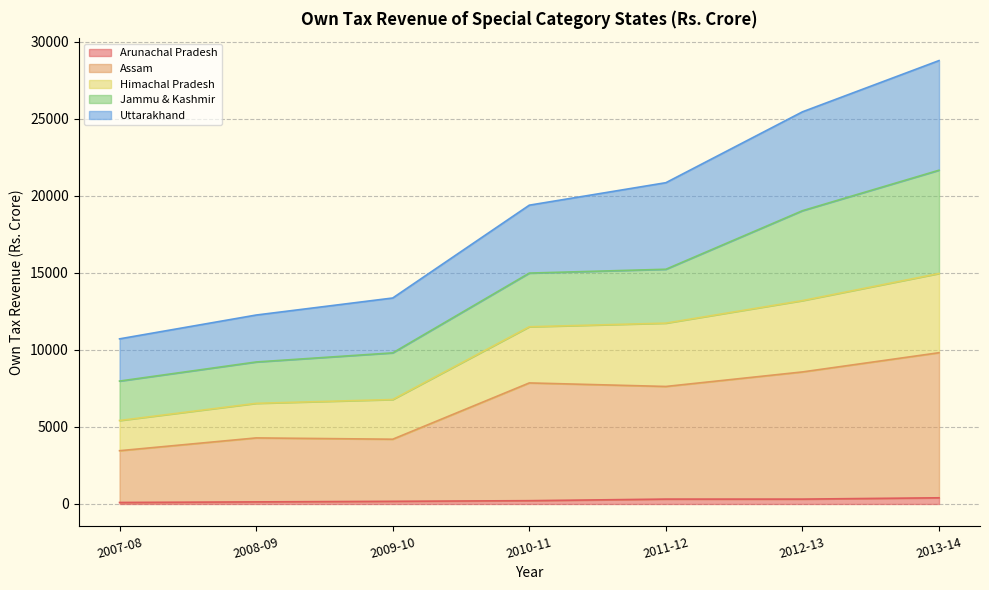

At which category is the sum across all series the highest?

2013-14